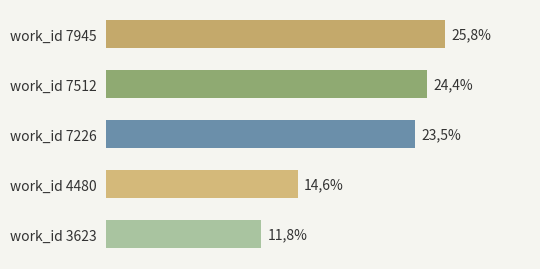

List the labels in order of value, smallest first.

work_id 3623, work_id 4480, work_id 7226, work_id 7512, work_id 7945